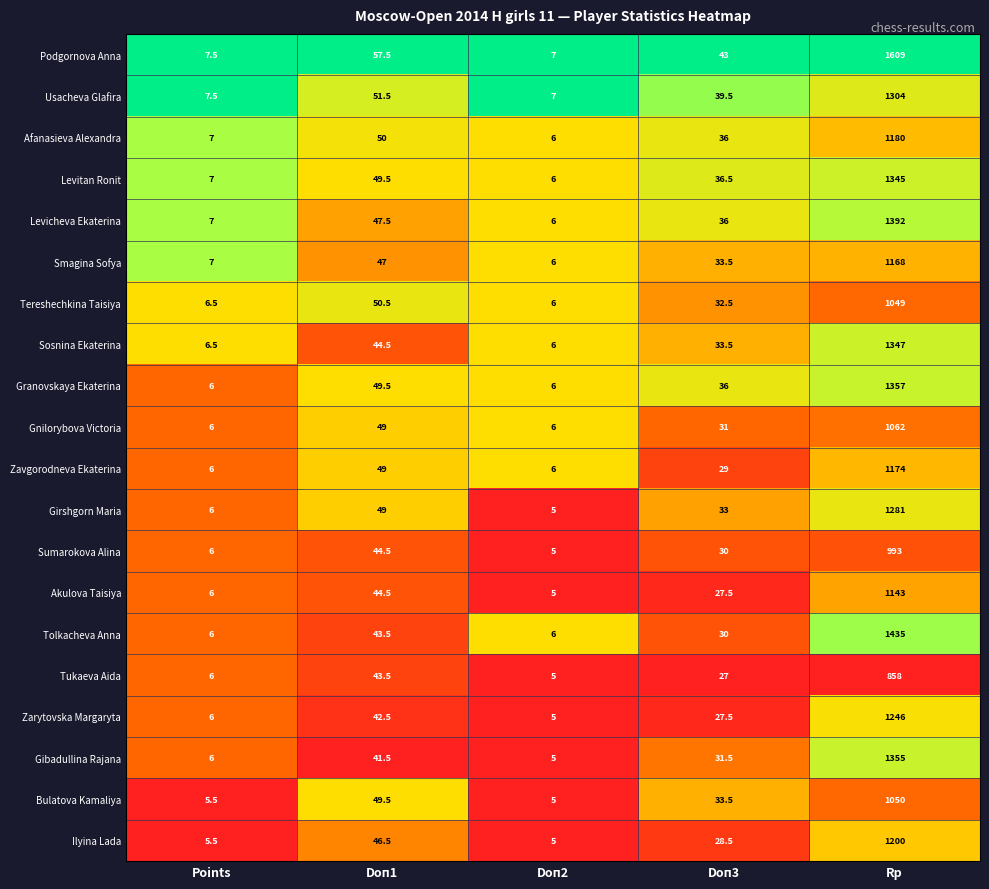

What is the difference between the second highest and minimum values in the Tukaeva Aida series?

38.5